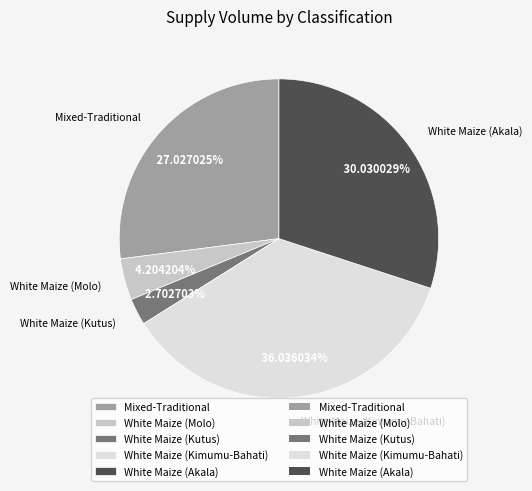

To the nearest percent, what is the average slice percentage?

20%